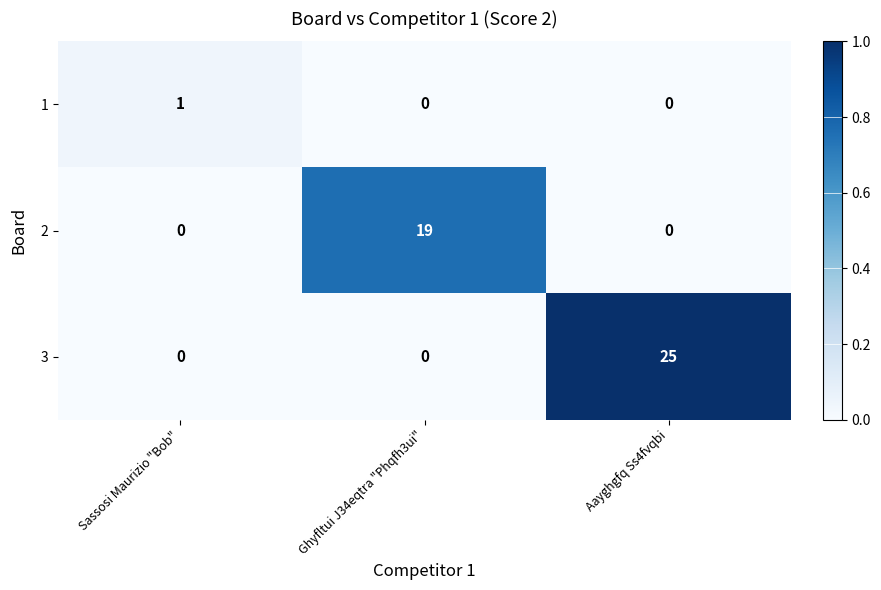

True or false: 3 has a value of 25 at Aayghgfq Ss4fvqbi.

True